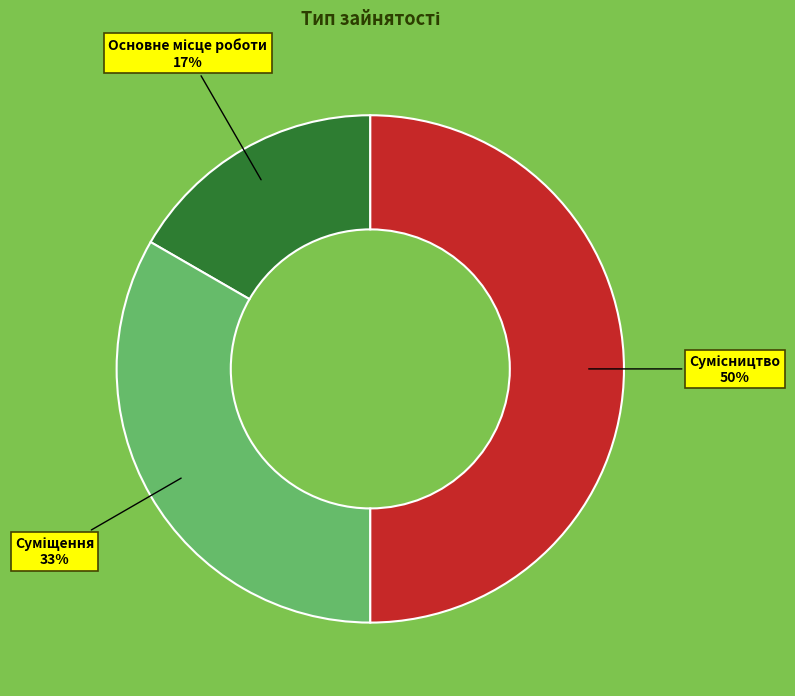

How many slices are in this pie chart?

3